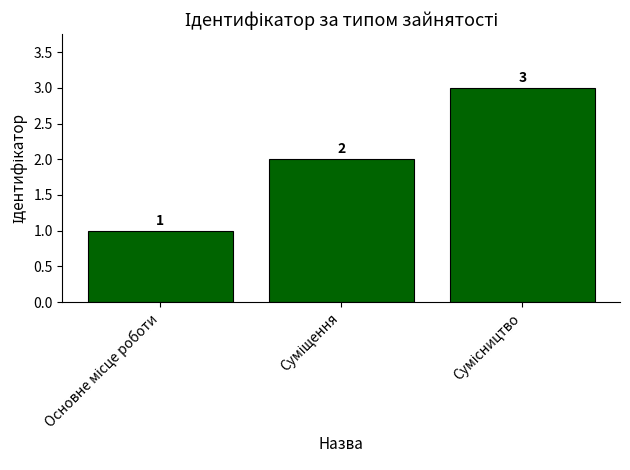

What is the value of the 2nd bar from the left?

2